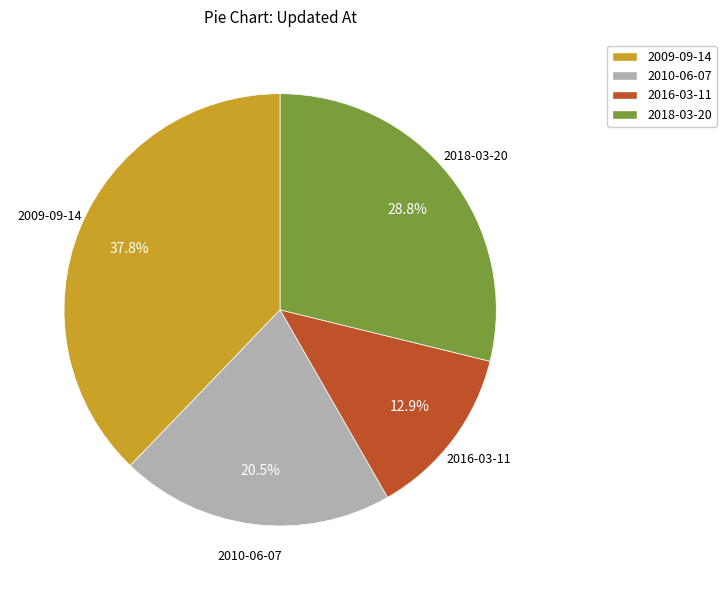

Rank the categories by value from highest to lowest.

2009-09-14, 2018-03-20, 2010-06-07, 2016-03-11